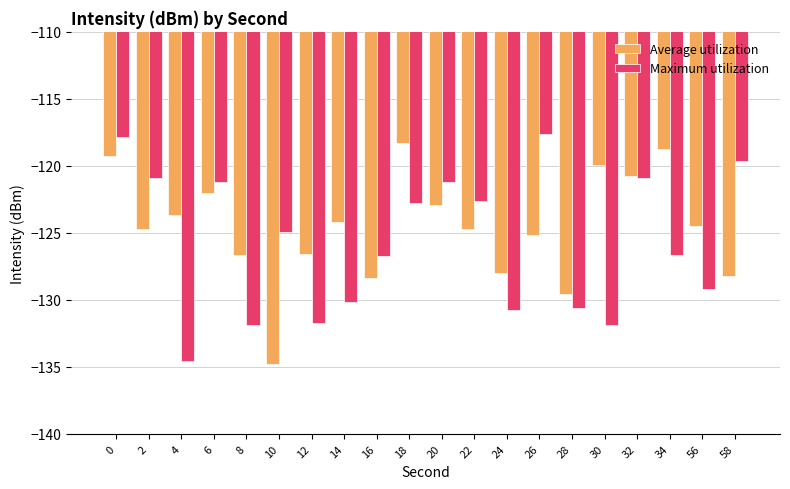

What is the value of the Maximum utilization bar at the 13th from the left?

-130.8